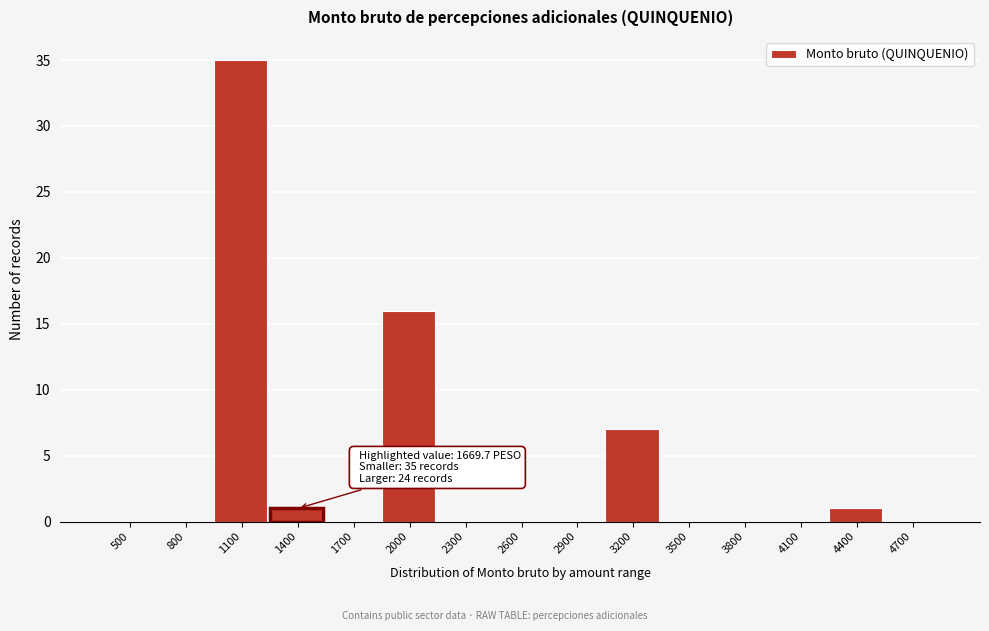

Reading left to right, transcribe all the data shown in this chart.

500=0	800=0	1100=35	1400=1	1700=0	2000=16	2300=0	2600=0	2900=0	3200=7	3500=0	3800=0	4100=0	4400=1	4700=0